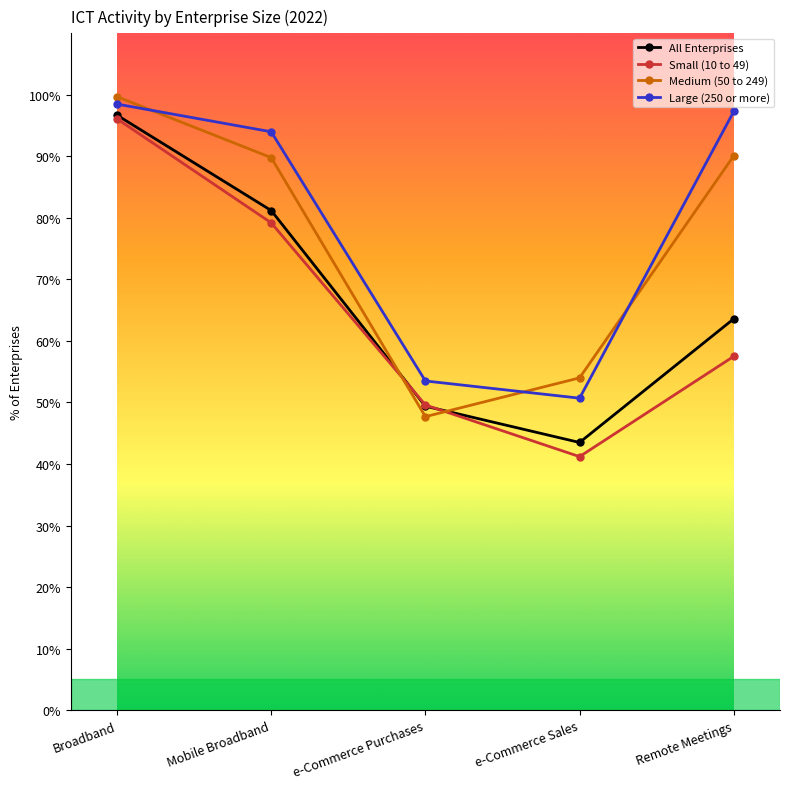

What position from the right is Remote Meetings?

1